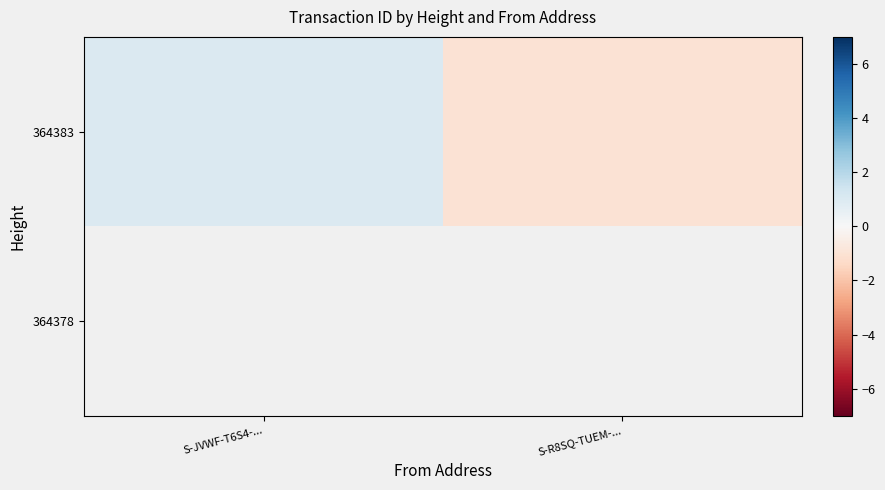

How many distinct data groups are displayed?

2